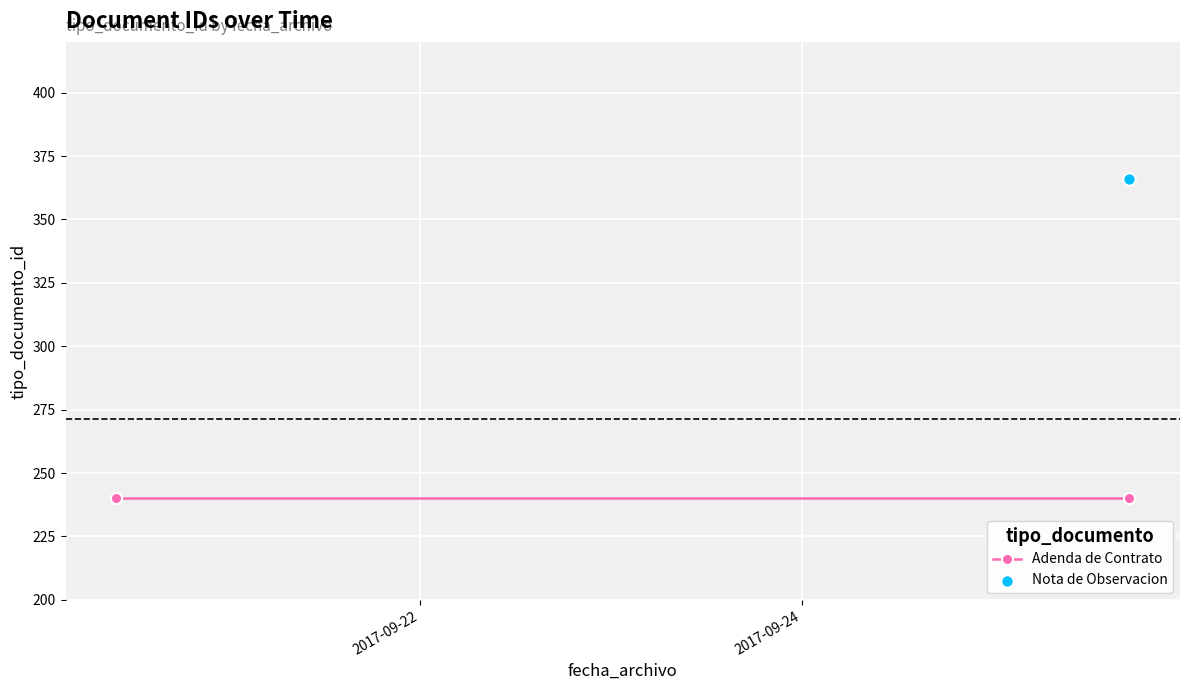

Between 2017-09-25 17:11:20 and 2017-09-25 17:10:22, which is larger?

2017-09-25 17:11:20